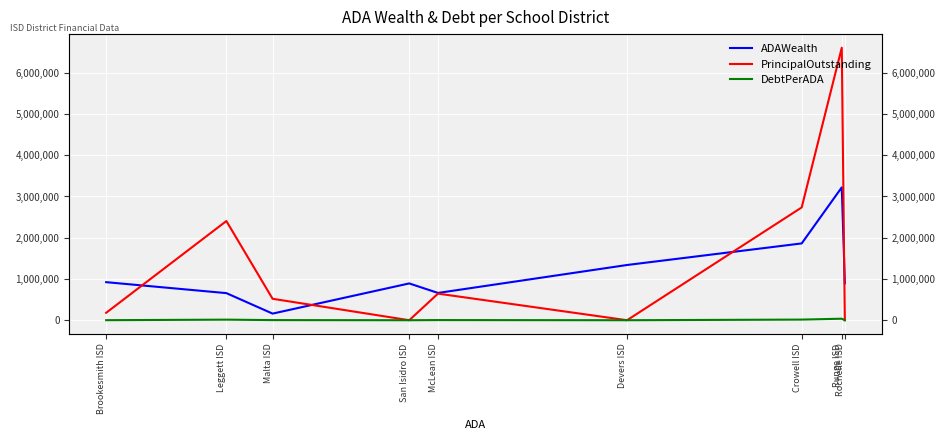

What is the total value across all series at Runge ISD?

9864900.8